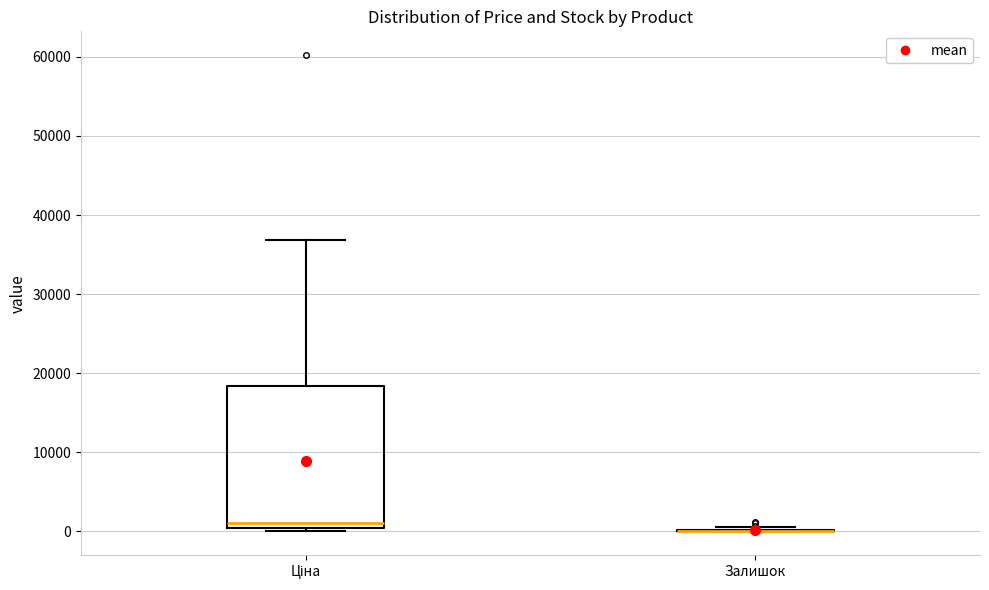

Which box is the tallest, from its lower edge to its upper edge?

Ціна